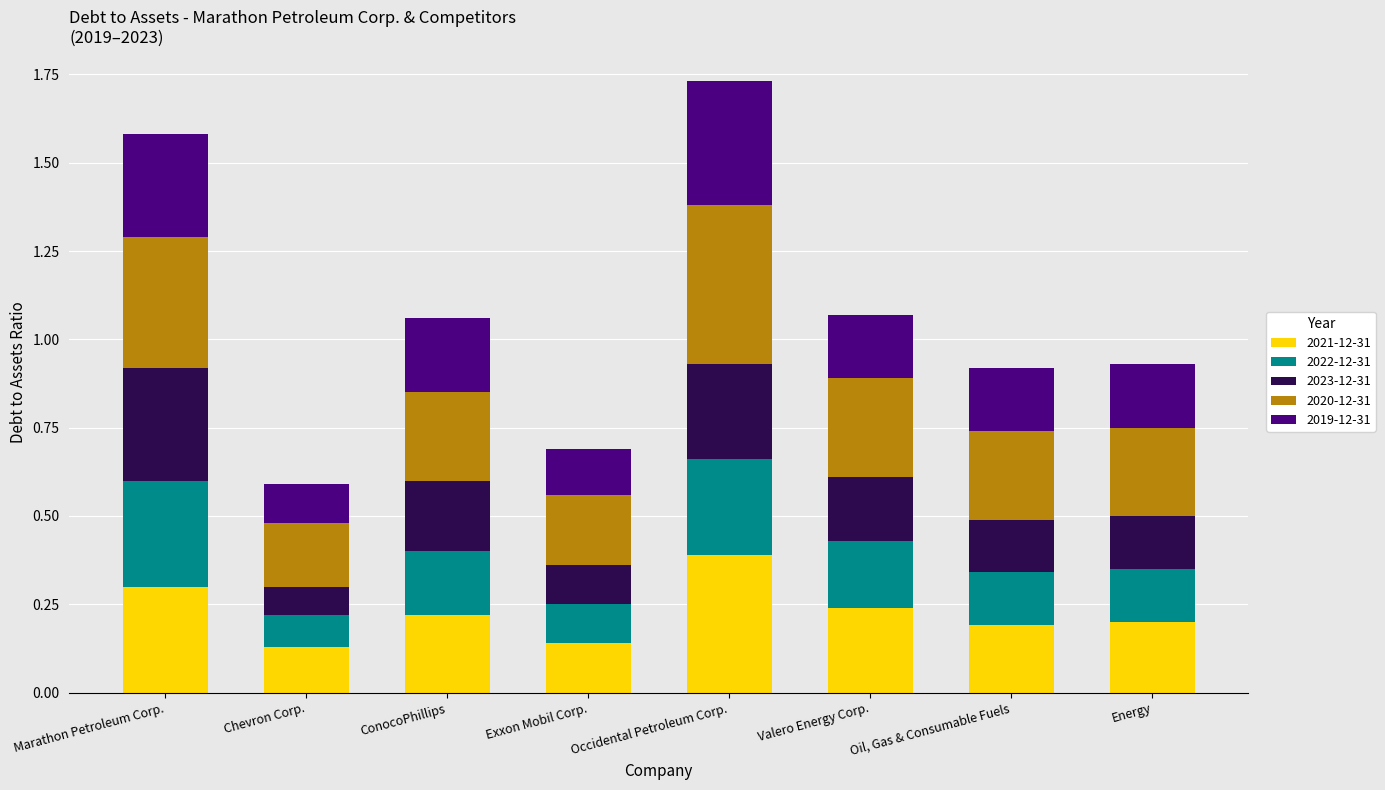

What is the total value across all series at Energy?

0.9